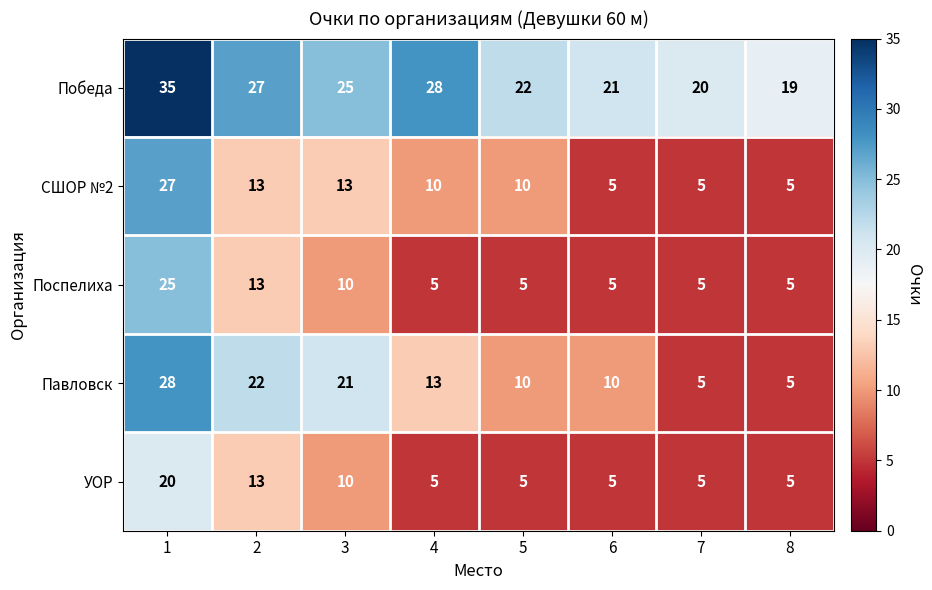

Which series has the largest total across all categories?

Победа